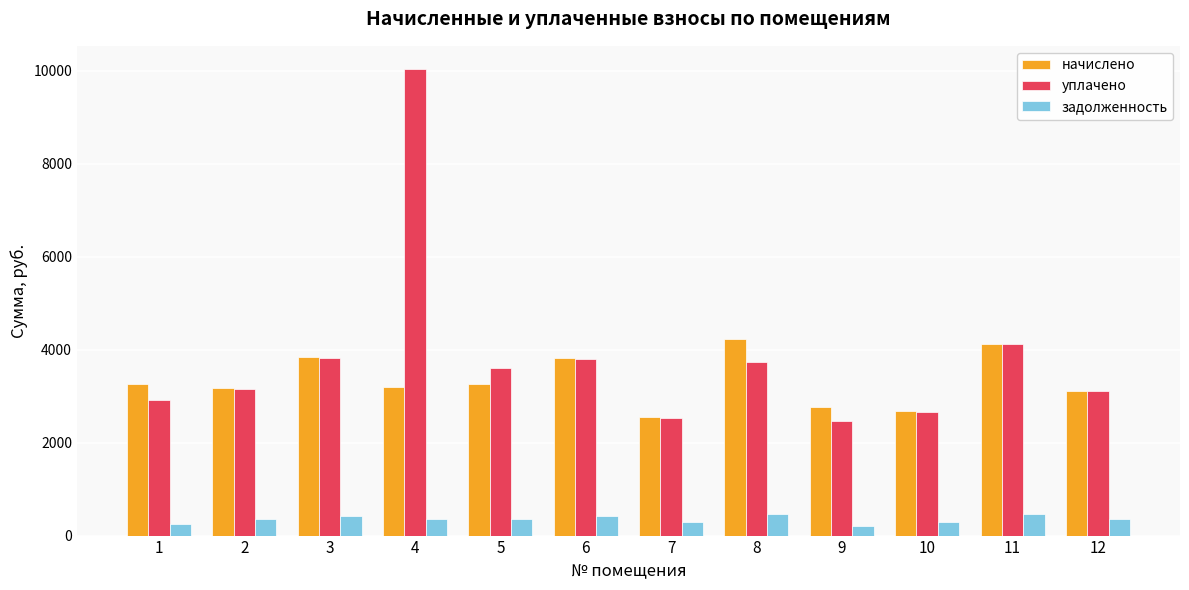

At which category is the sum across all series the highest?

4